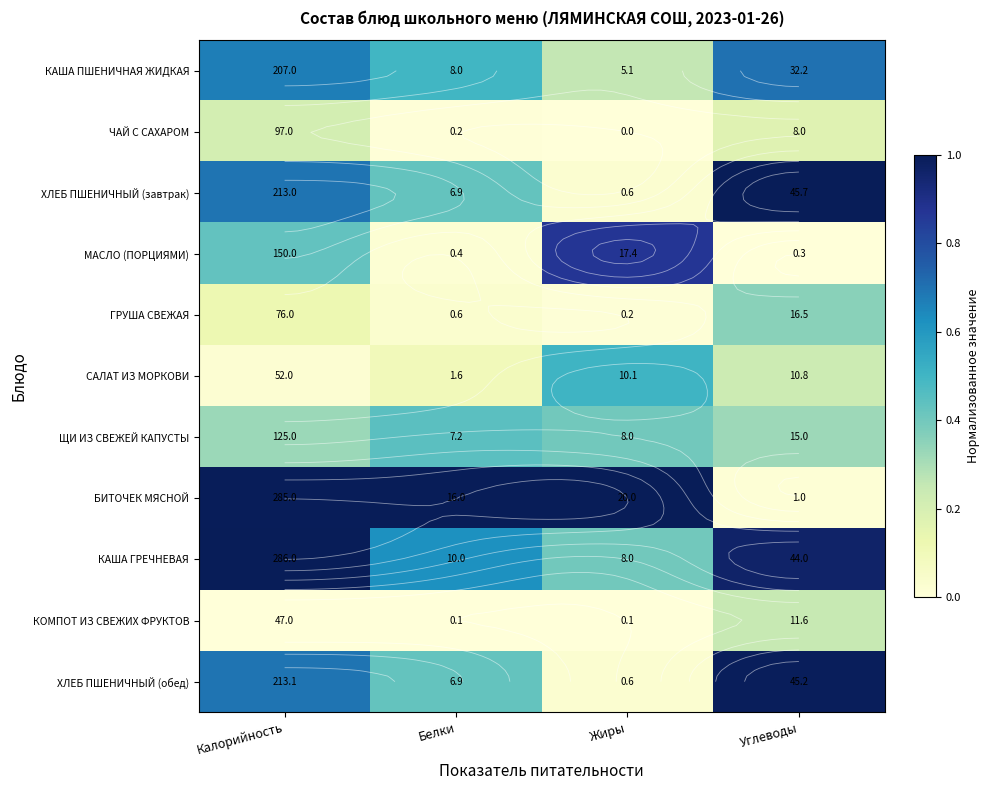

Which series has the largest total across all categories?

БИТОЧЕК МЯСНОЙ